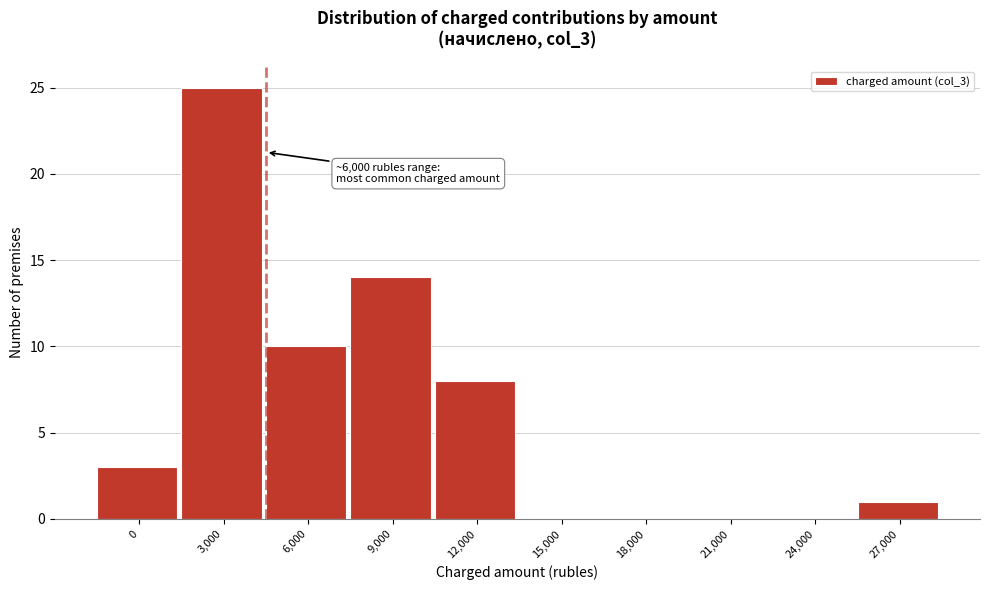

Reading left to right, what are all the values shown in this chart?

0=3	3,000=25	6,000=10	9,000=14	12,000=8	15,000=0	18,000=0	21,000=0	24,000=0	27,000=1